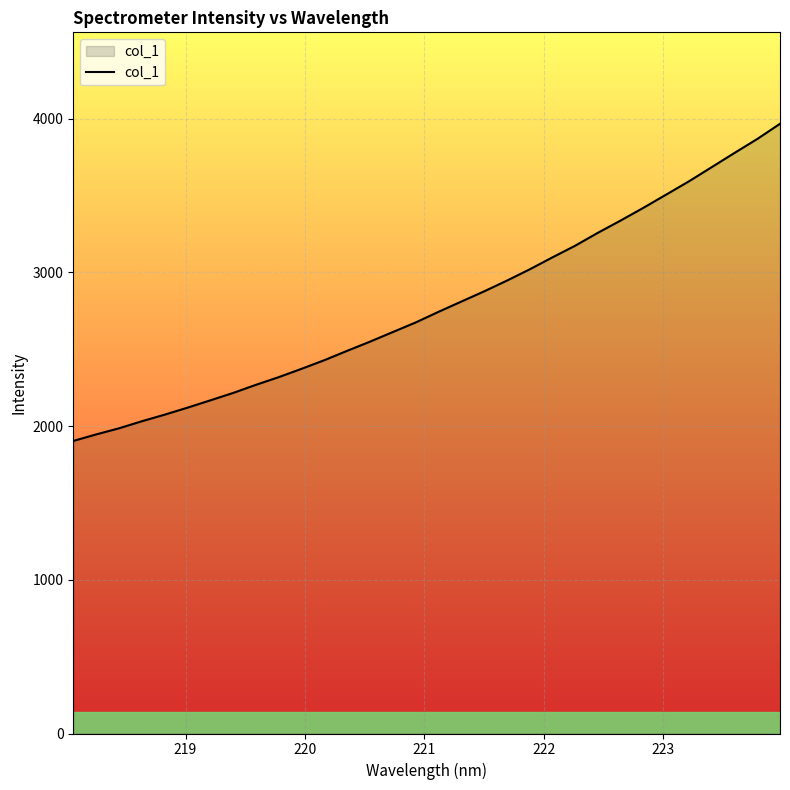

What is the difference between the maximum and minimum values?

2063.3